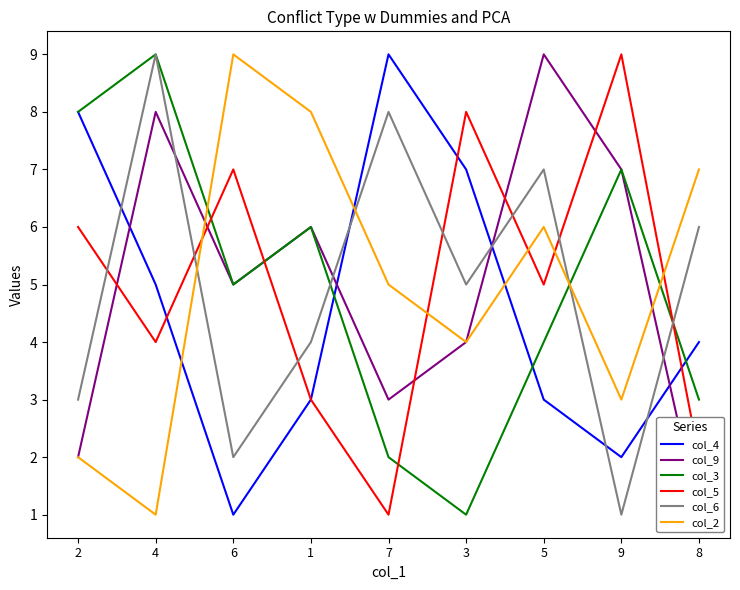

The value of col_5 at 5 is 5. True or false?

True